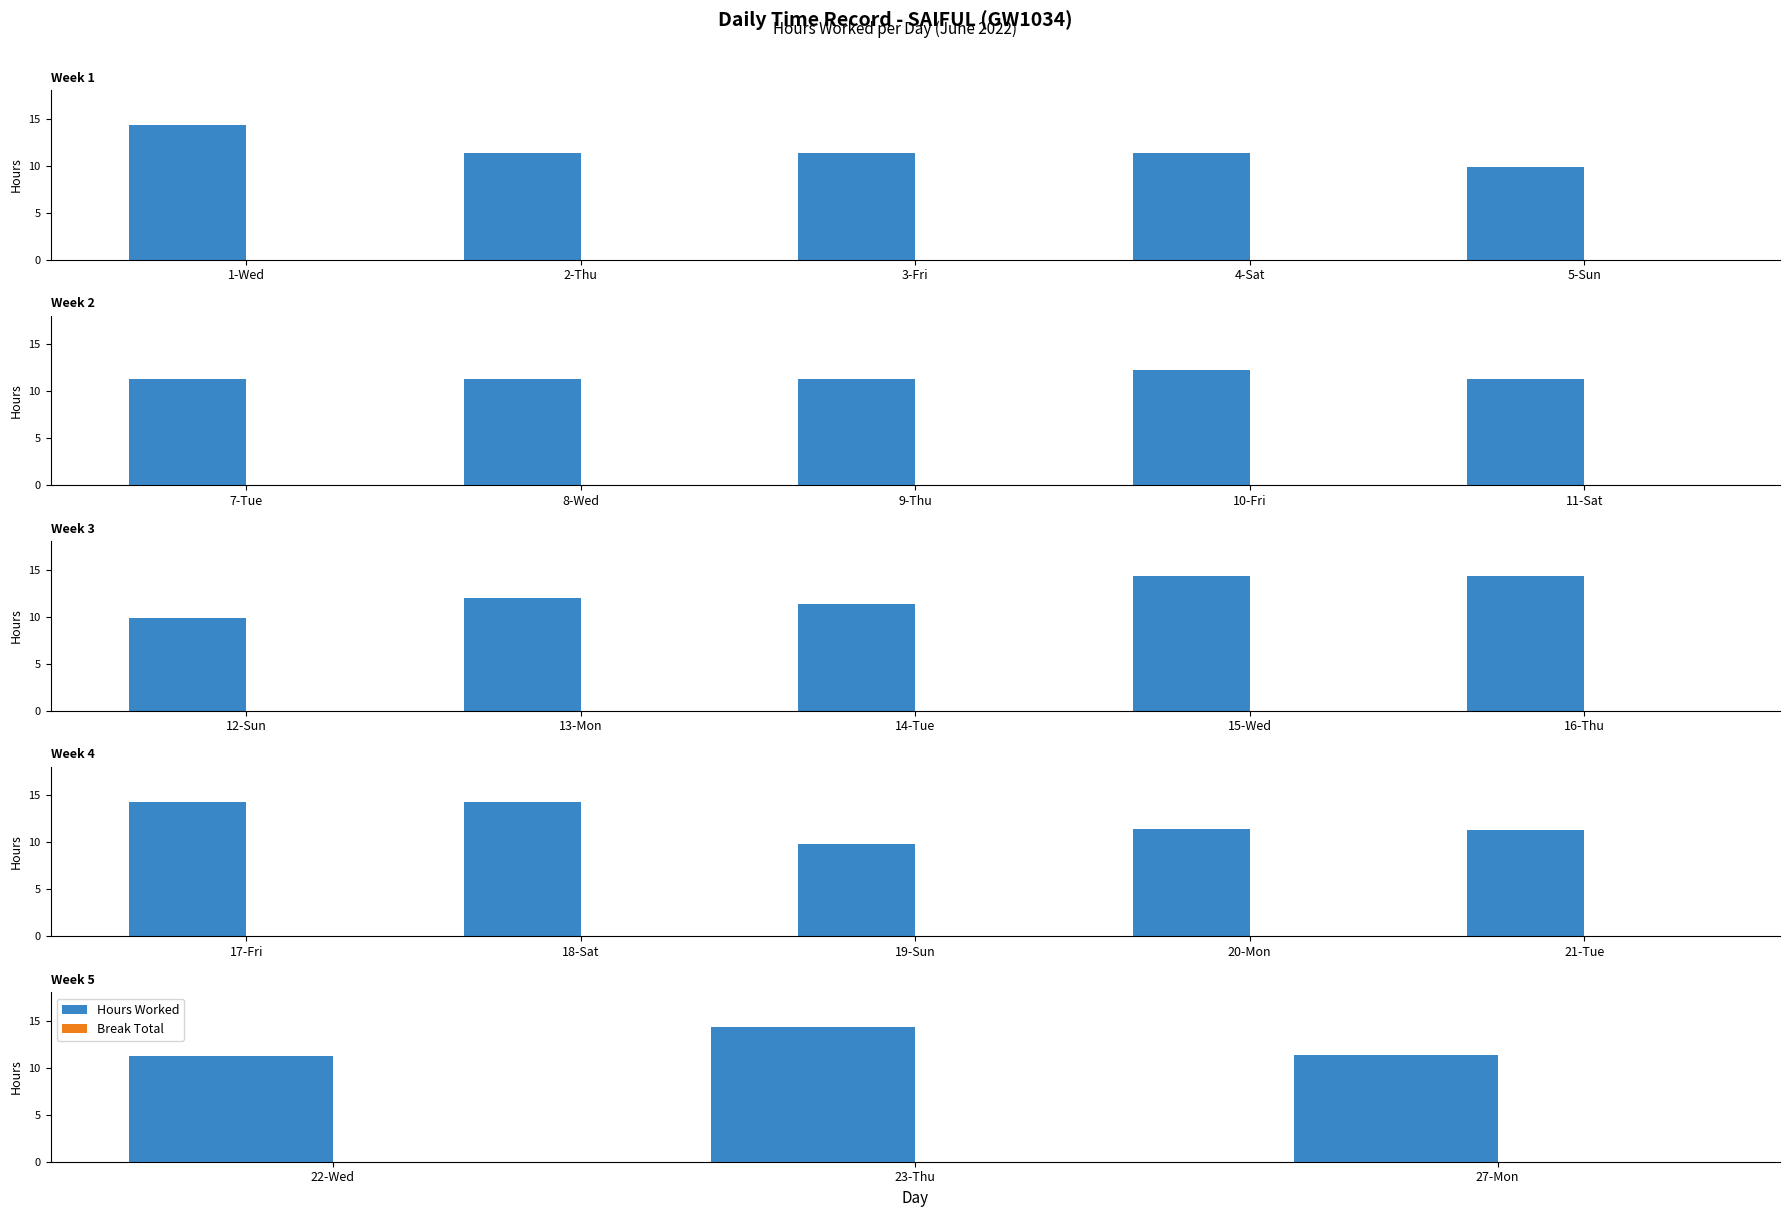

What is the spread (max minus min) of values at 27-Mon?

11.3